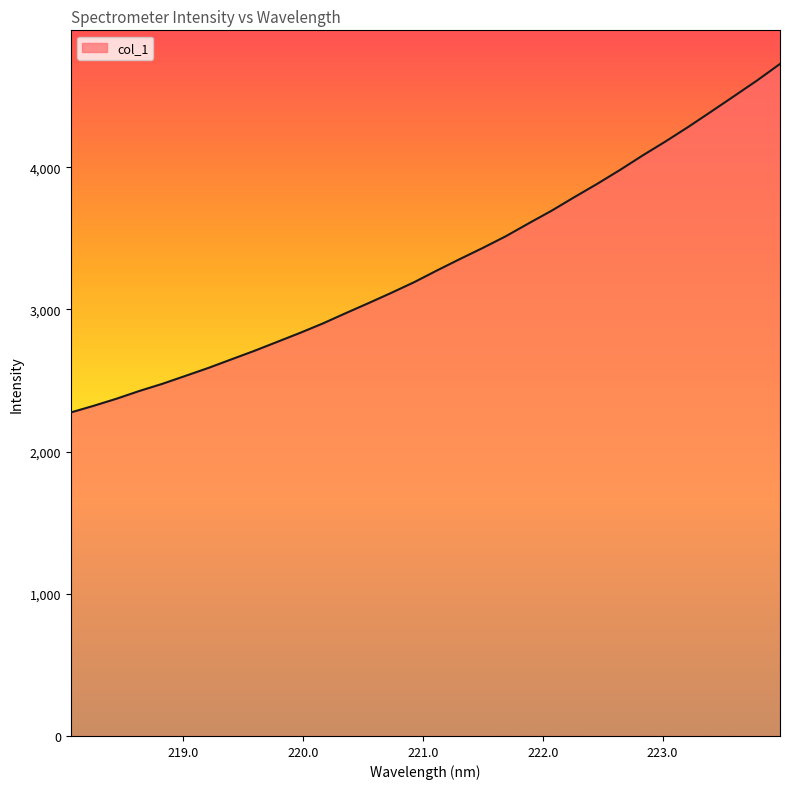

What is the smallest value displayed?

2275.1